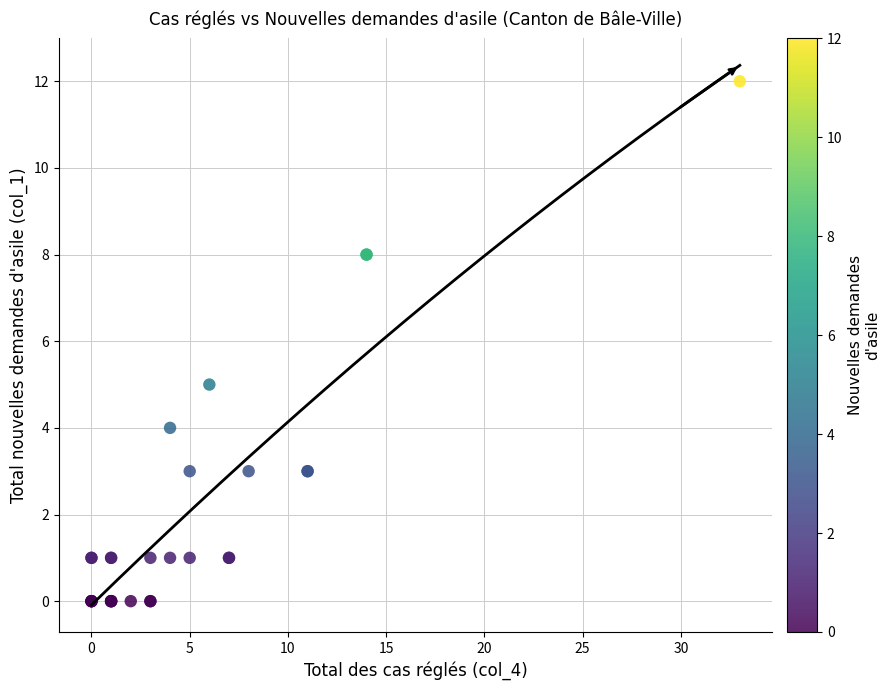

What Y value in the scatter plot is closest to 6?

5